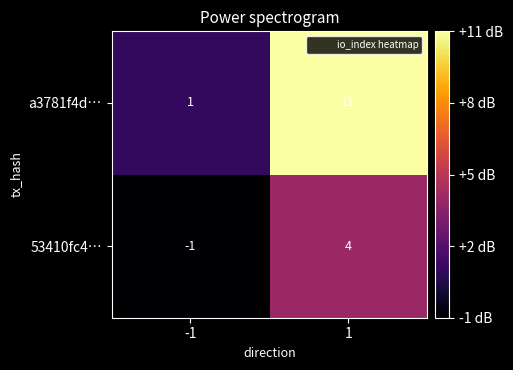

Reading right to left, what are all the values shown in this chart?

a3781f4d…: 1=11	-1=1
53410fc4…: 1=4	-1=-1